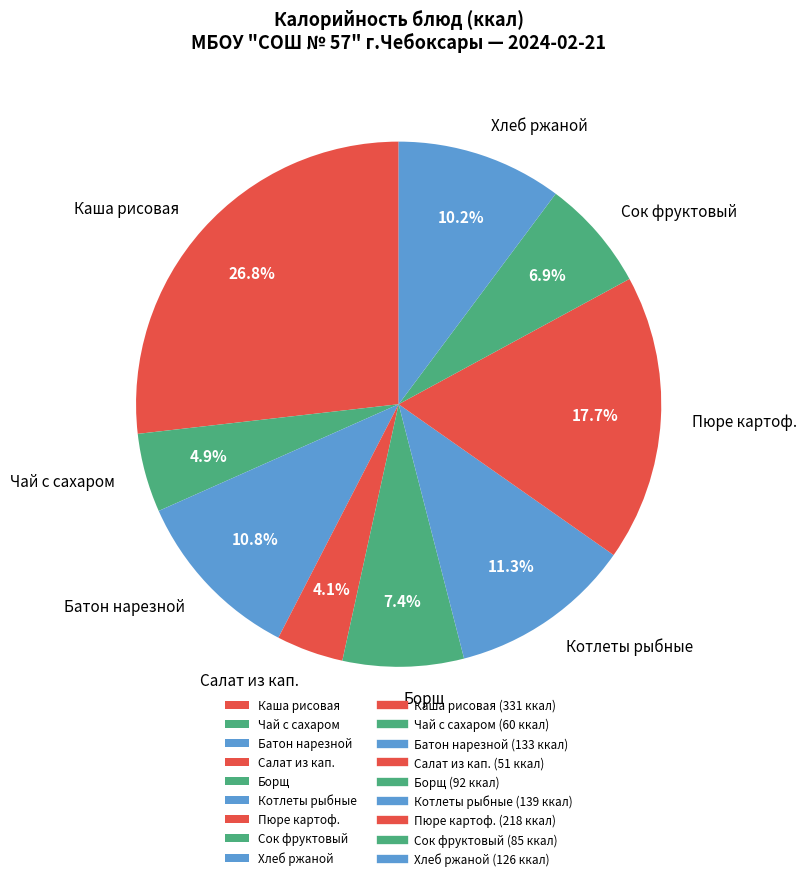

True or false: Батон нарезной accounts for 1% of the total.

False